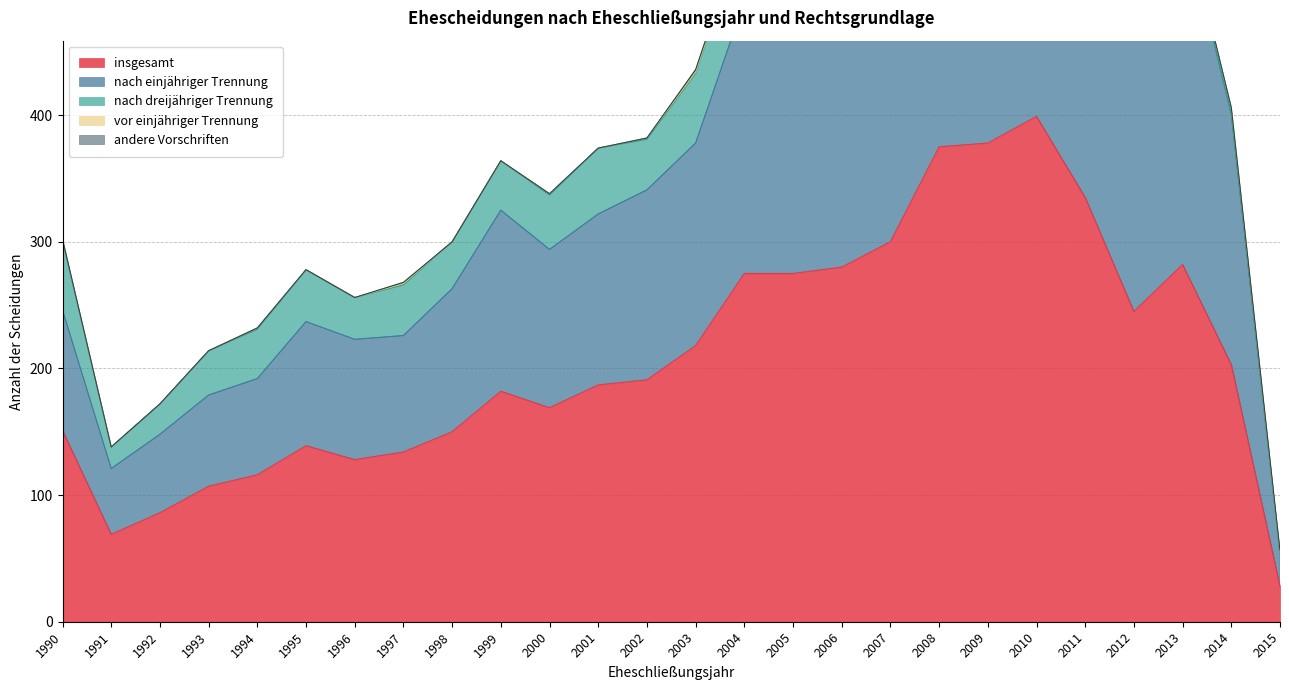

At which label does nach dreijähriger Trennung first exceed 40?

1990